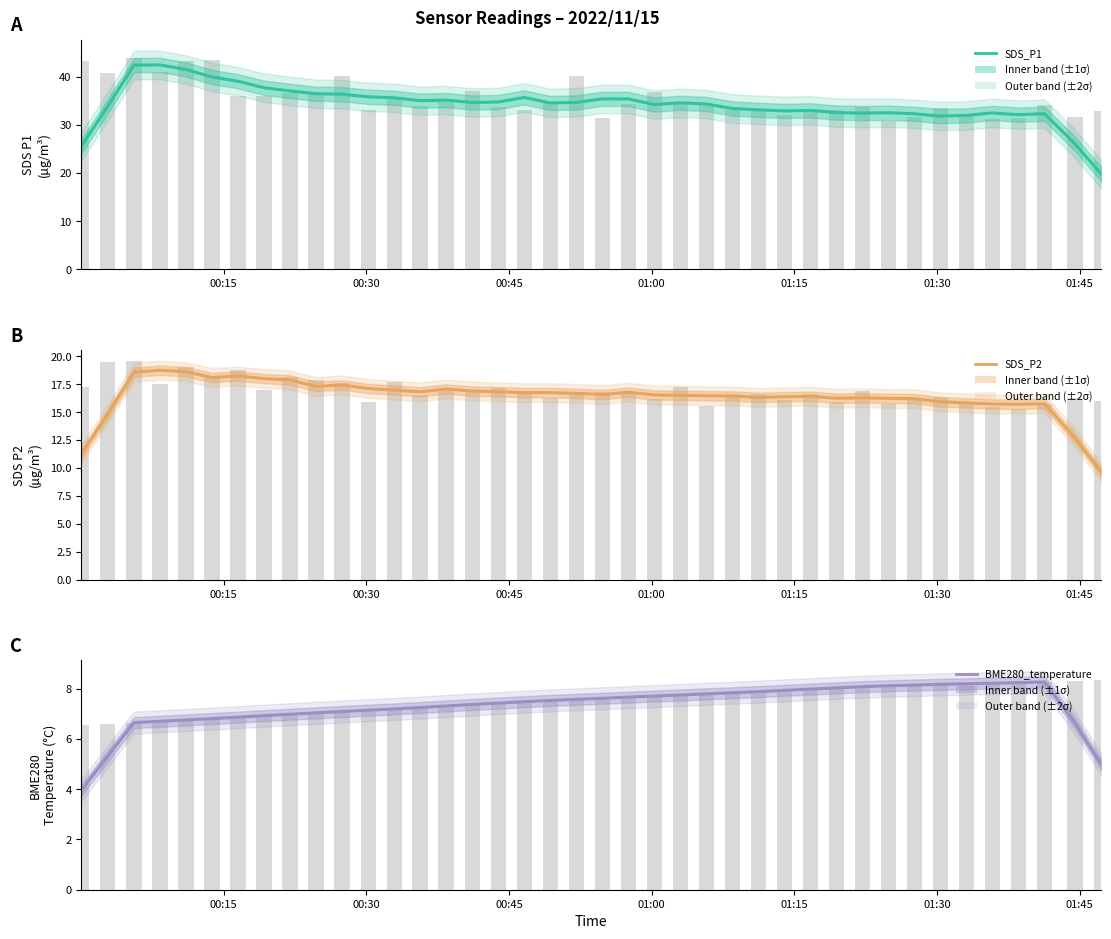

How many bars are there in each group?

3